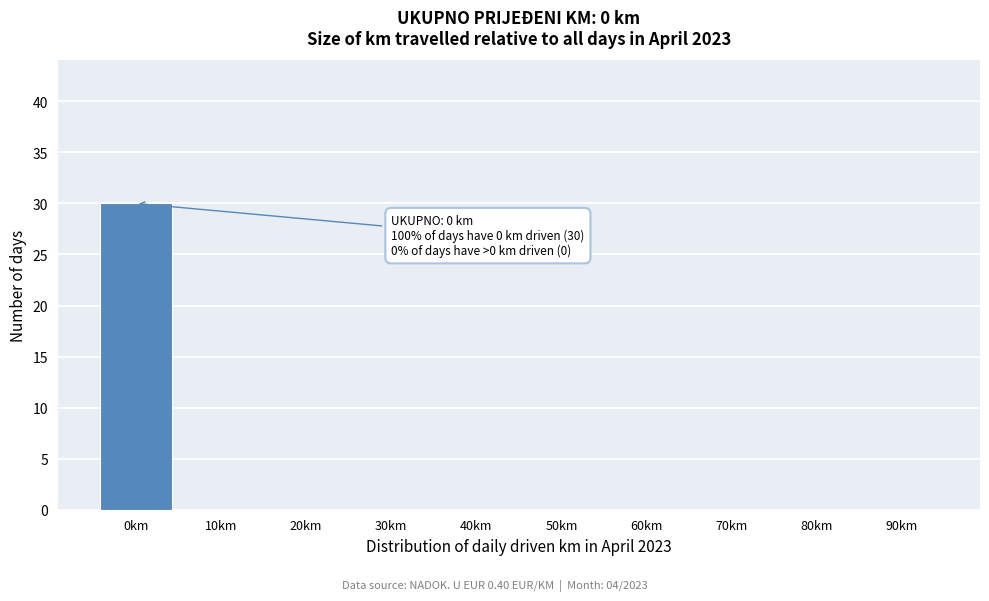

Reading left to right, what are all the values shown in this chart?

0km=30	10km=0	20km=0	30km=0	40km=0	50km=0	60km=0	70km=0	80km=0	90km=0